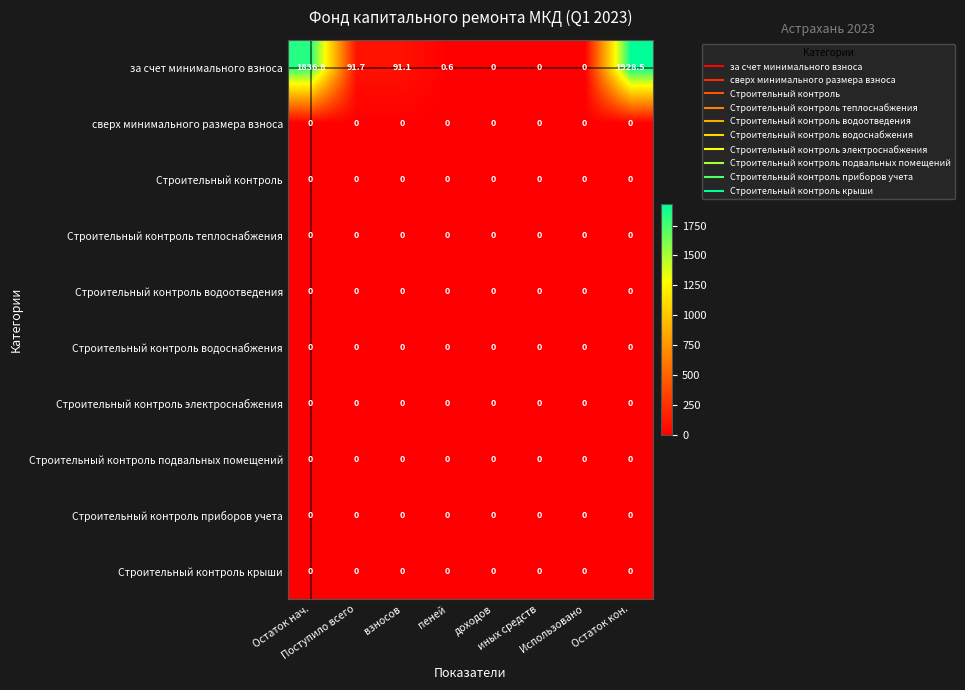

Which series has the widest spread of values?

за счет минимального взноса